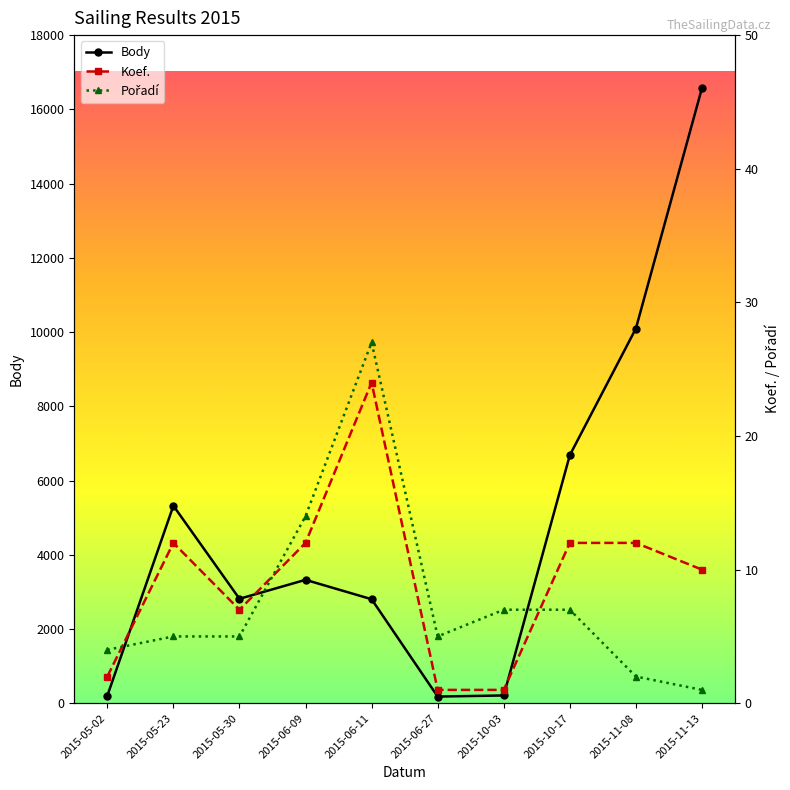

Which label corresponds to the smallest value in the chart?

2015-06-27